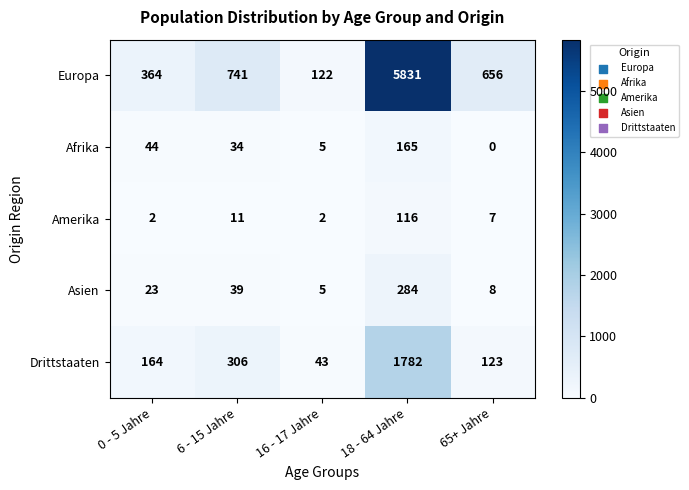

Count the number of data series in this chart.

5